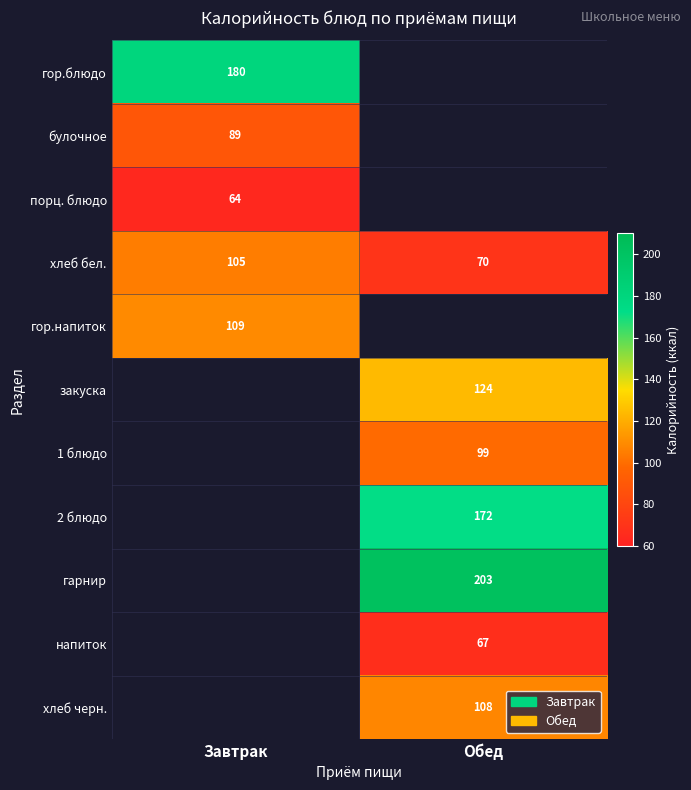

How many data points does each series have?

2